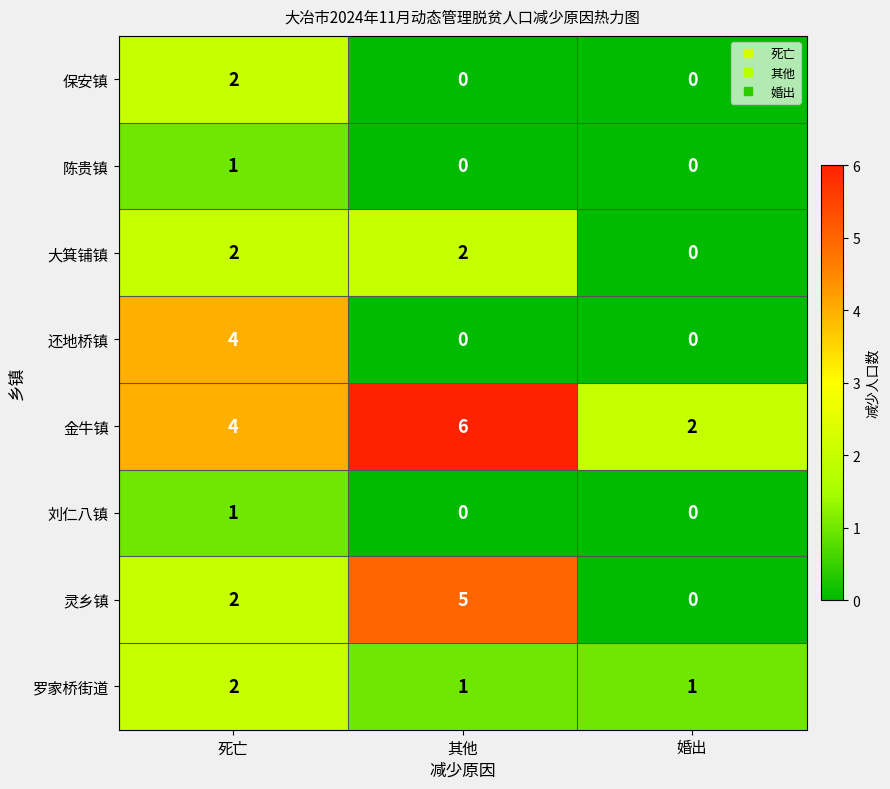

Reading left to right, list all the values displayed in this chart.

保安镇: 2	0	0
陈贵镇: 1	0	0
大箕铺镇: 2	2	0
还地桥镇: 4	0	0
金牛镇: 4	6	2
刘仁八镇: 1	0	0
灵乡镇: 2	5	0
罗家桥街道: 2	1	1